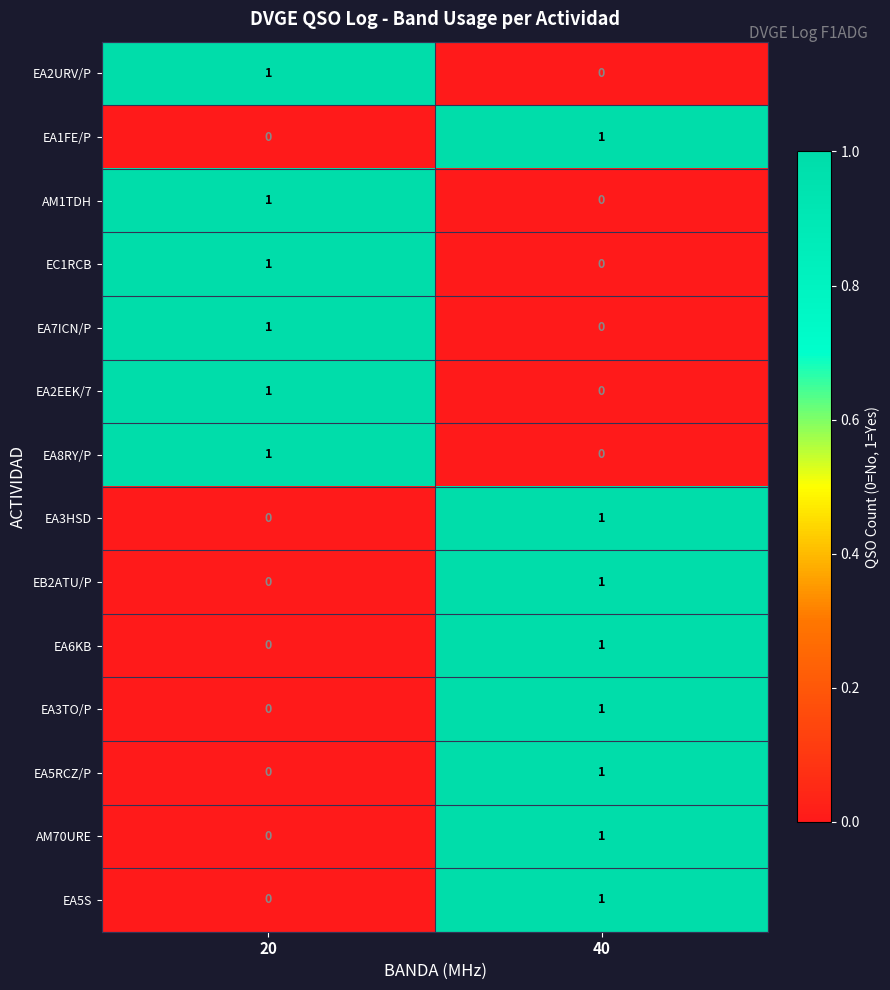

List the labels in order of EA3TO/P value, largest first.

40, 20